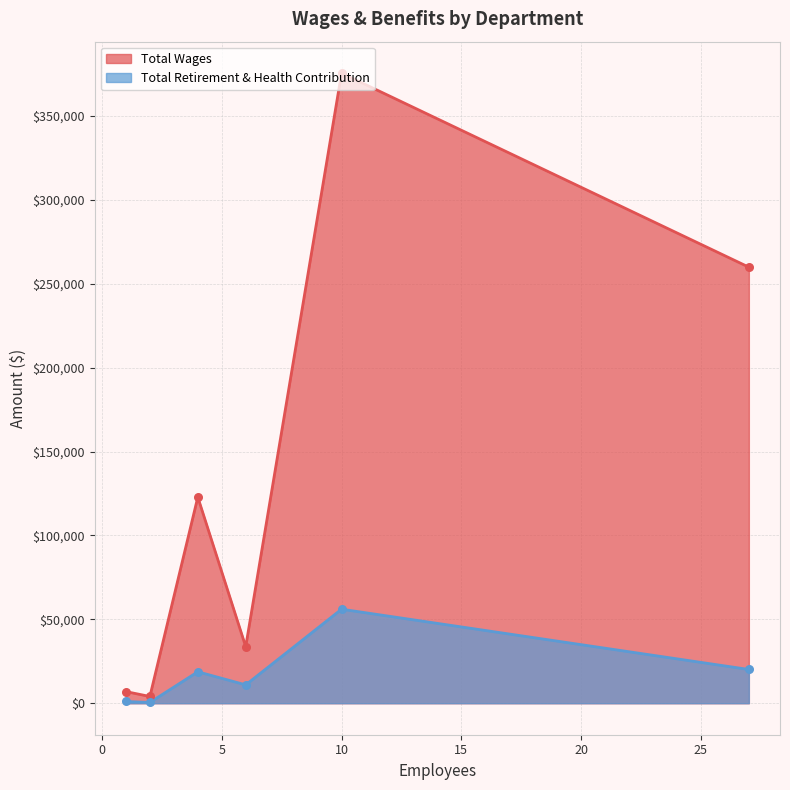

Which series has the largest total across all categories?

Total Wages